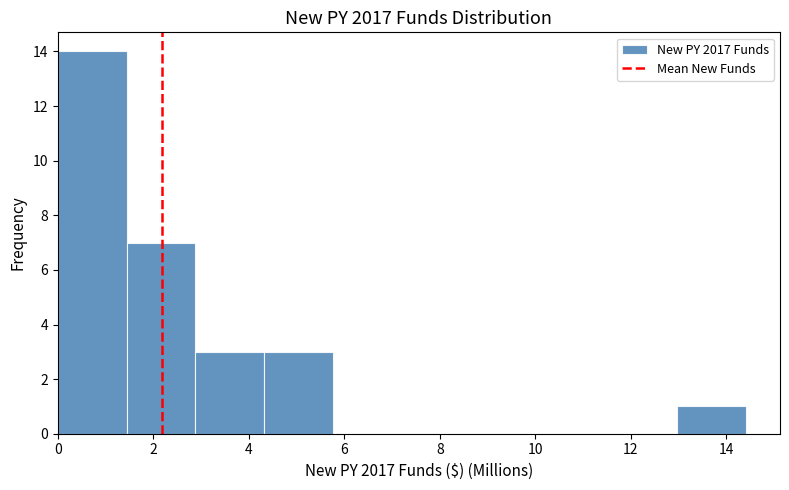

What is the height of the bar covering 13.0 to 14.4 on the x-axis? Neither the bar edges nor the heights are printed on the chart, so give them approximately, as read against the axes.

1